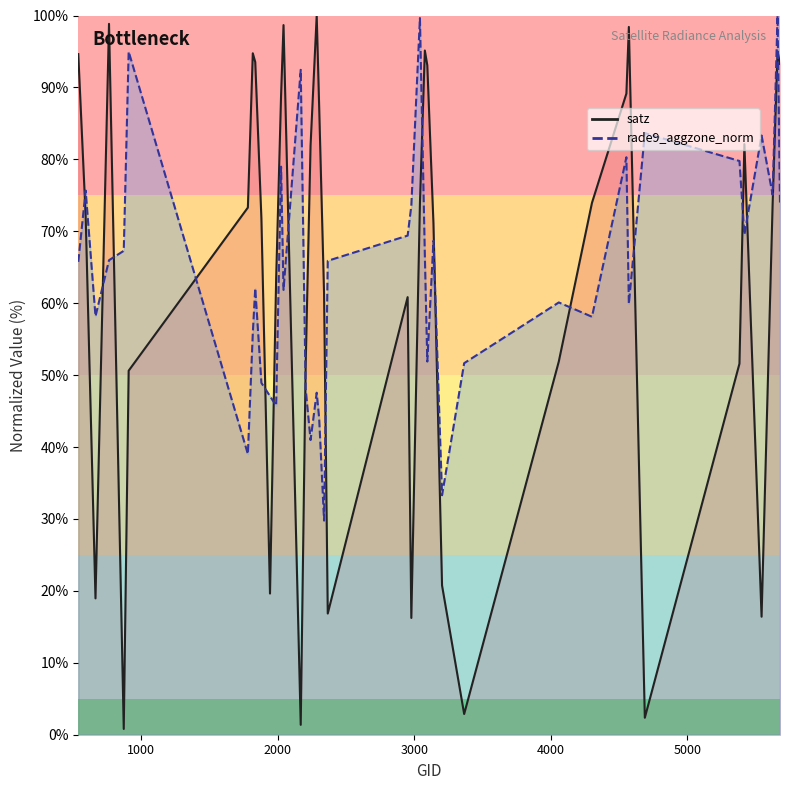

Is it true that rade9_aggzone_norm equals 56.1 at 16?

False